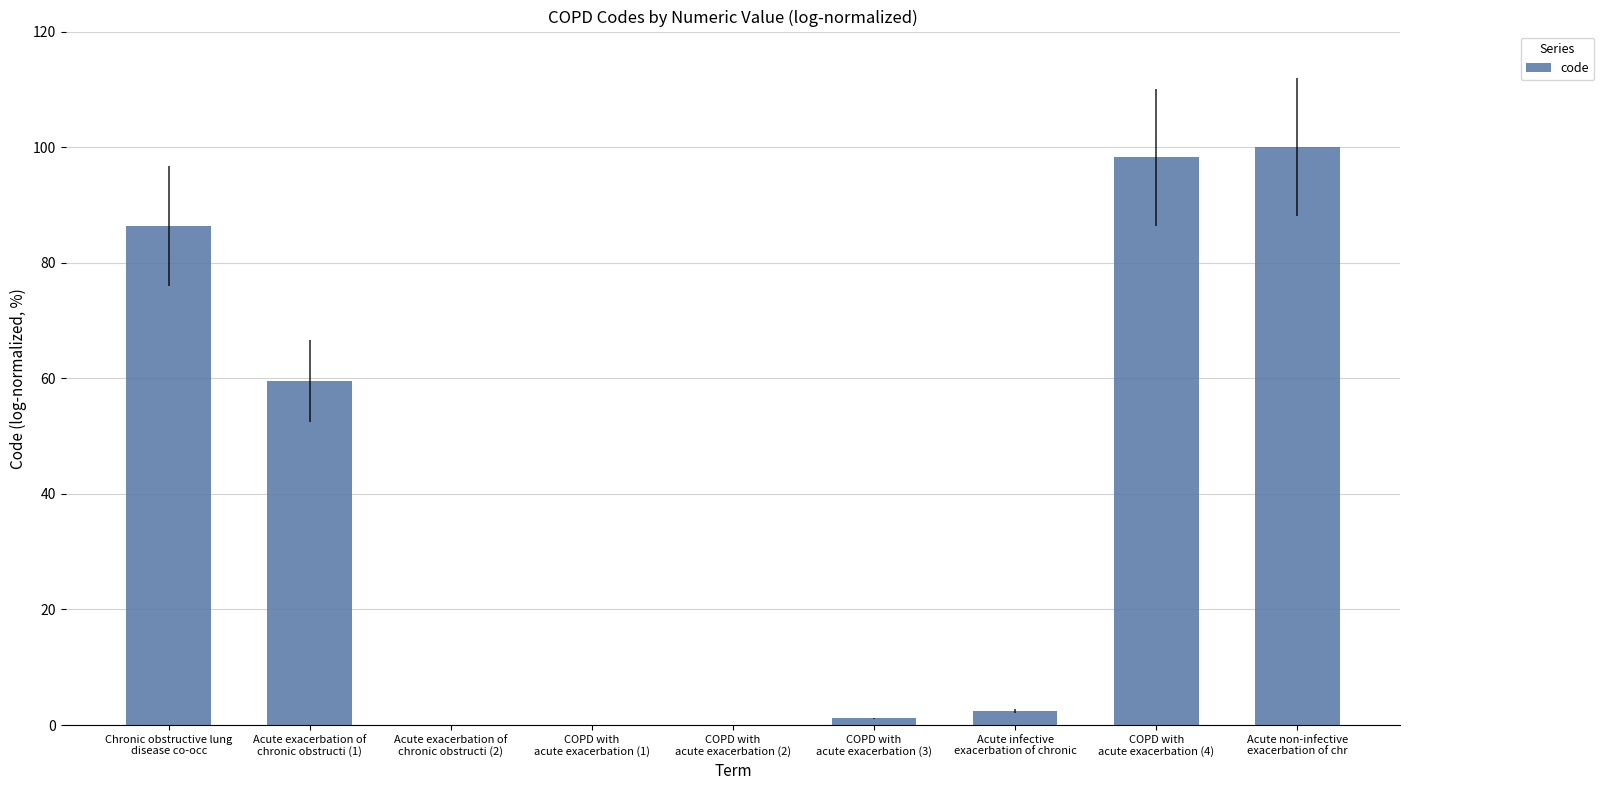

How many data points does each series have?

9